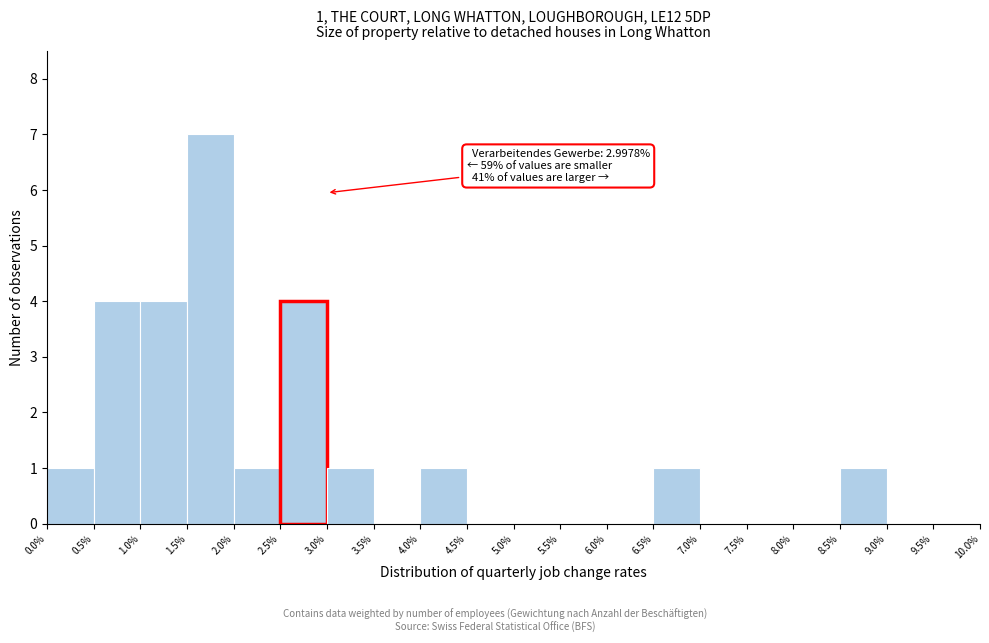

Over which range of the x-axis is the bar tallest?

1.5% to 2.0%